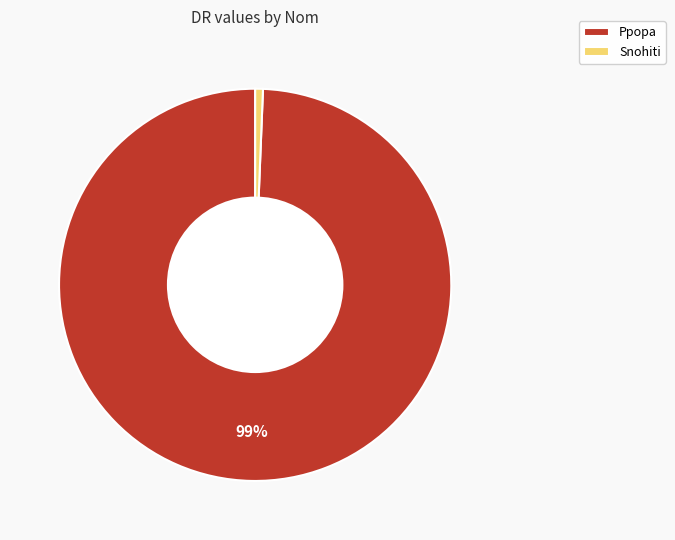

Is there any slice that represents more than half of the pie?

Yes